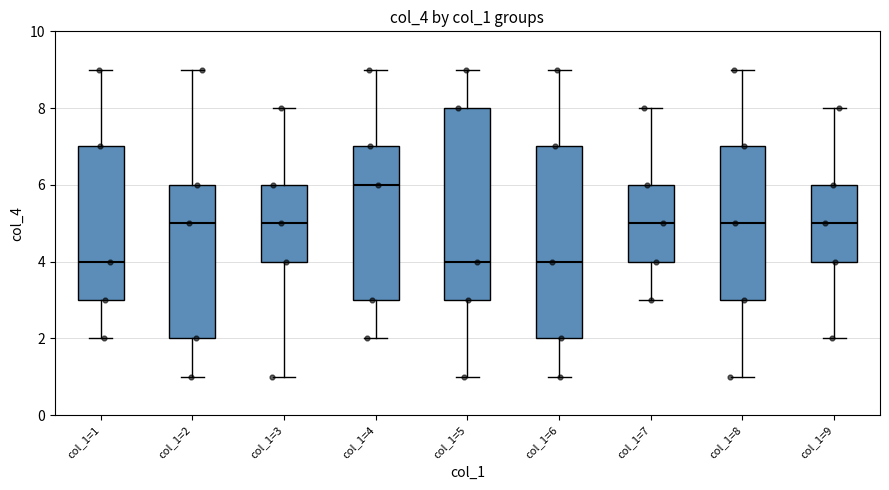

Where does the upper whisker of the box for col_1=9 end on the y-axis? The values are not printed on the chart, so give them approximately, as read against the axis.

8